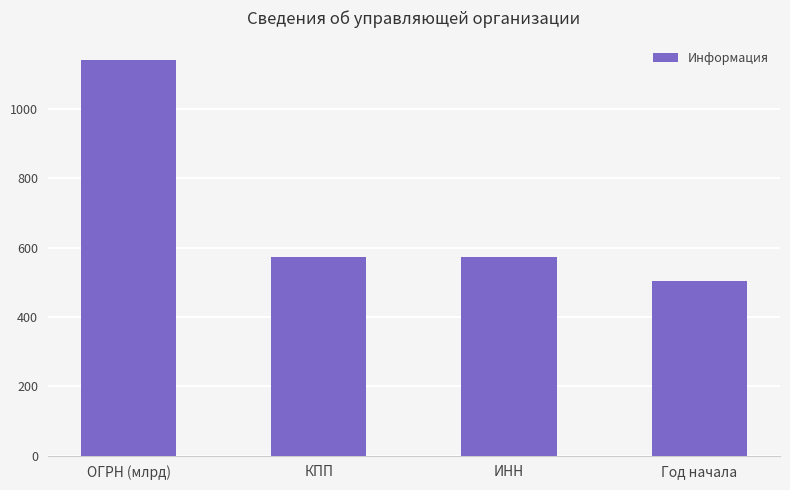

What is the value of the 1st bar from the left?

1140.6